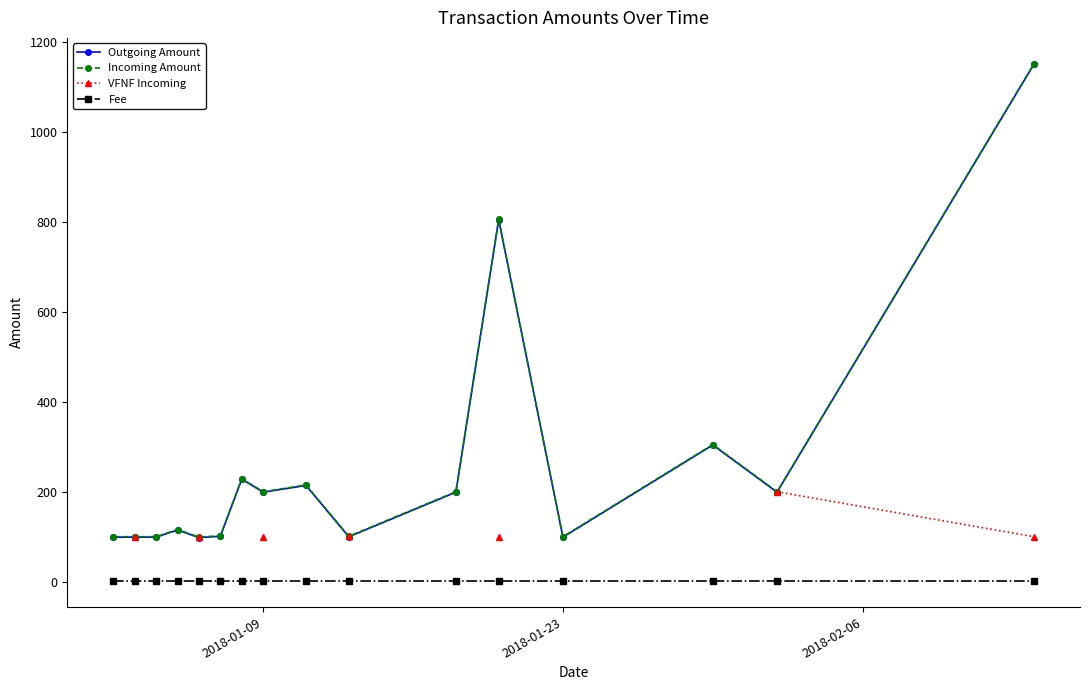

In Outgoing Amount, how many points are lower than both neighbors (excluding endpoints)?

5